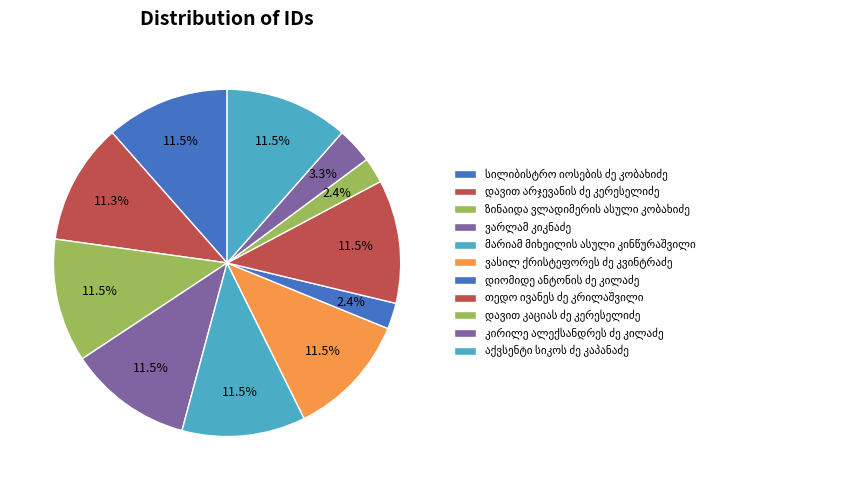

Which has a higher value, კირილე ალექსანდრეს ძე კილაძე or დავით არჯევანის ძე კერესელიძე?

დავით არჯევანის ძე კერესელიძე